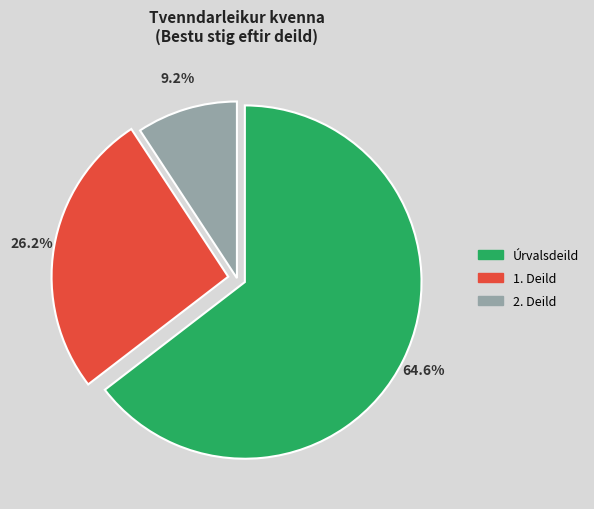

Between 1. Deild and 2. Deild, which is larger?

1. Deild